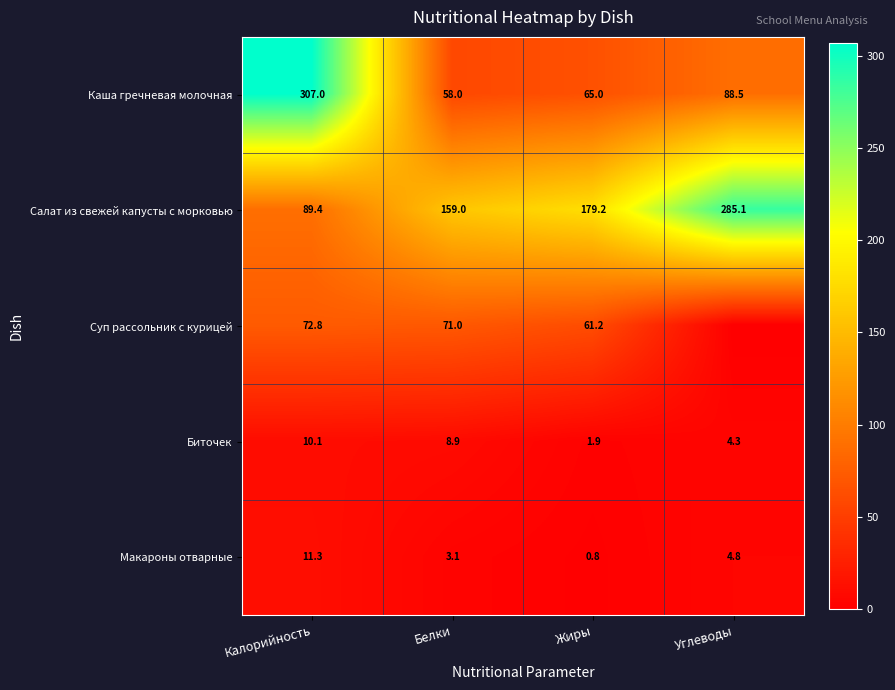

Is the value of Каша гречневая молочная at Углеводы greater than the value of Суп рассольник с курицей at Белки?

Yes